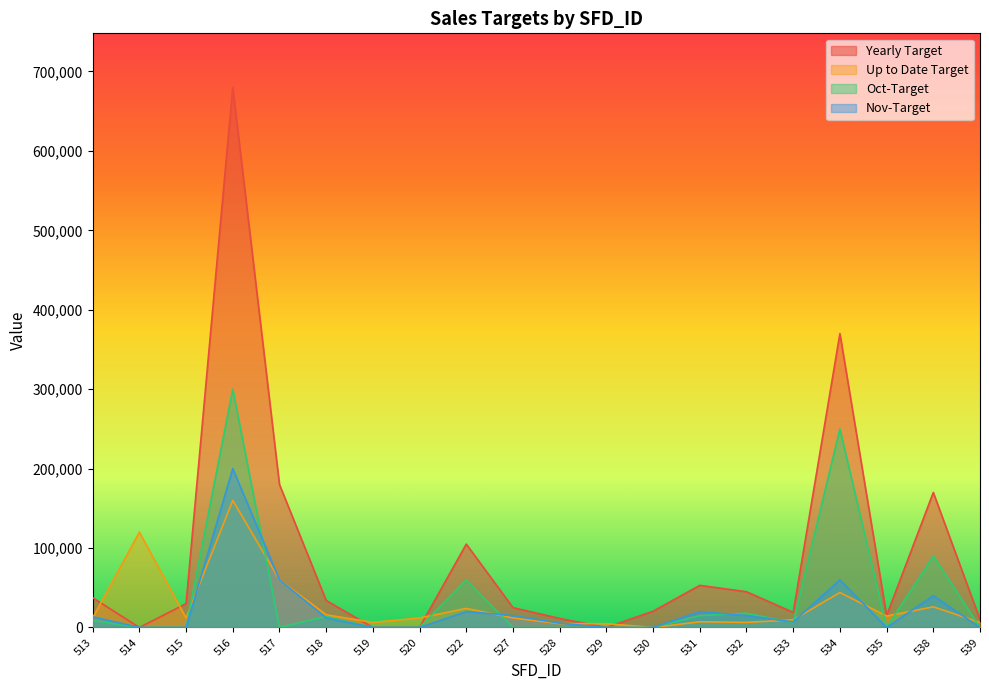

True or false: Oct-Target and Yearly Target intersect in this chart.

False